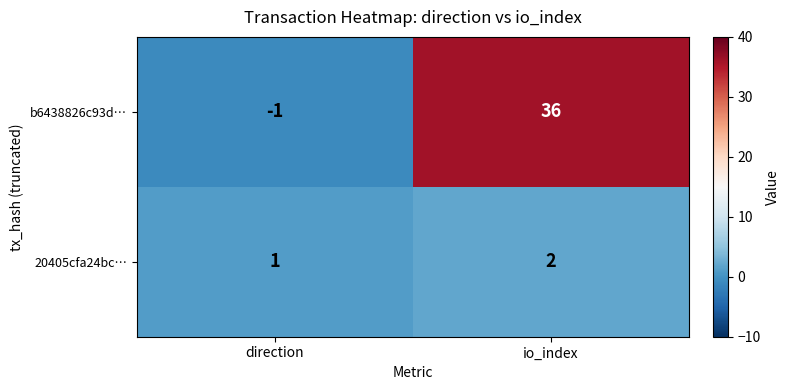

At how many categories does at least one series exceed 30?

1